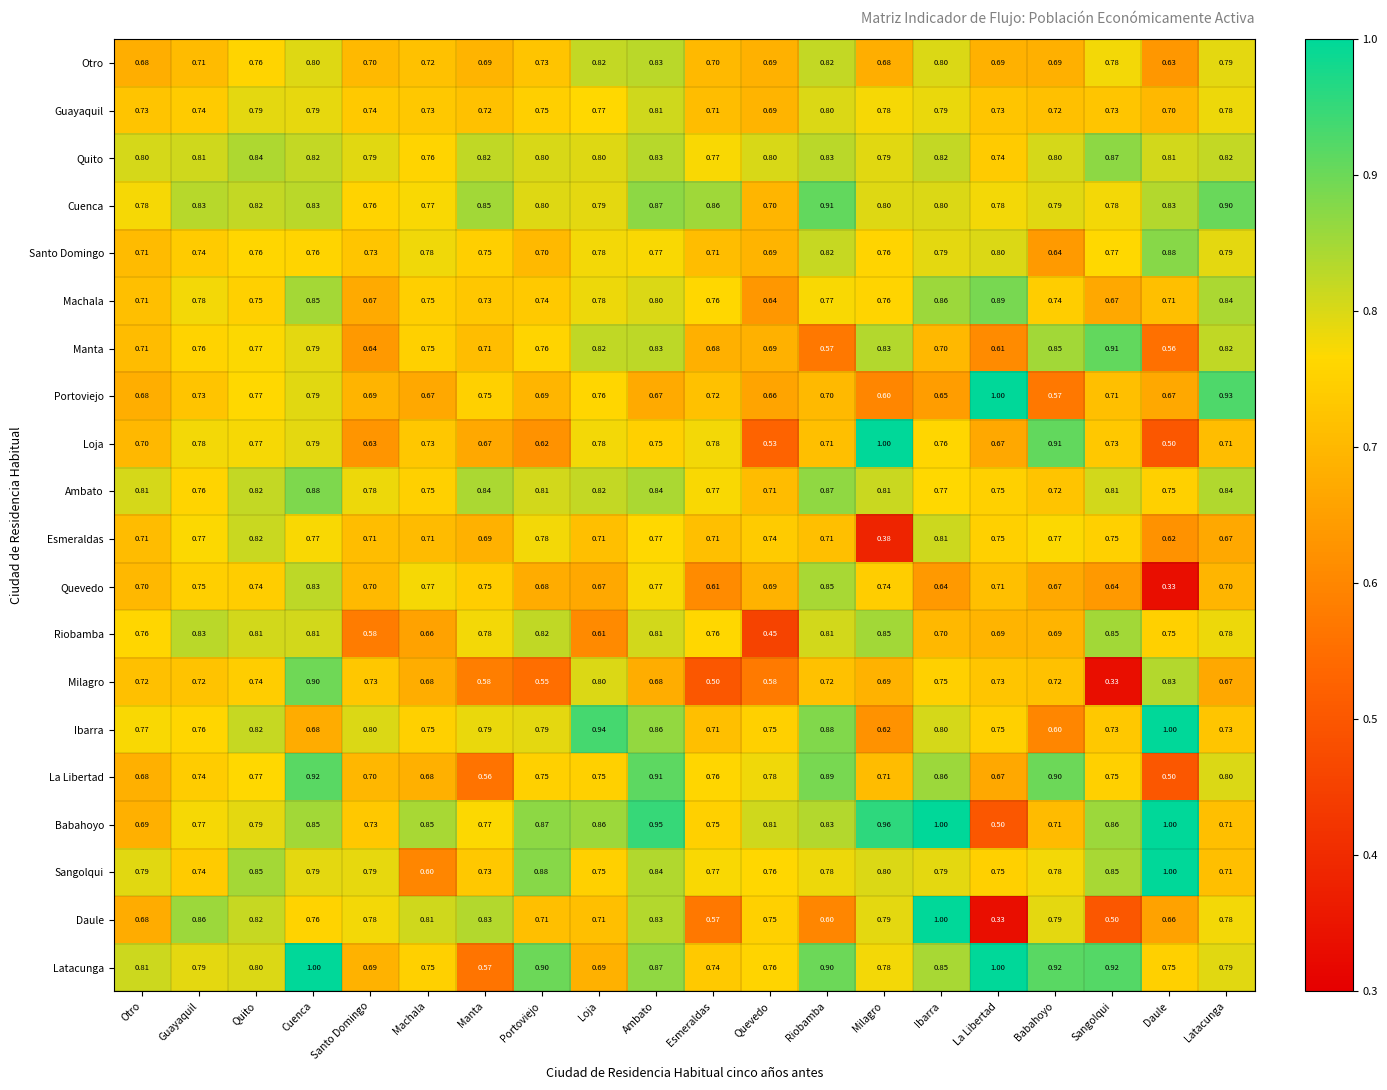

Where is Latacunga nearest to the value 0?

Manta